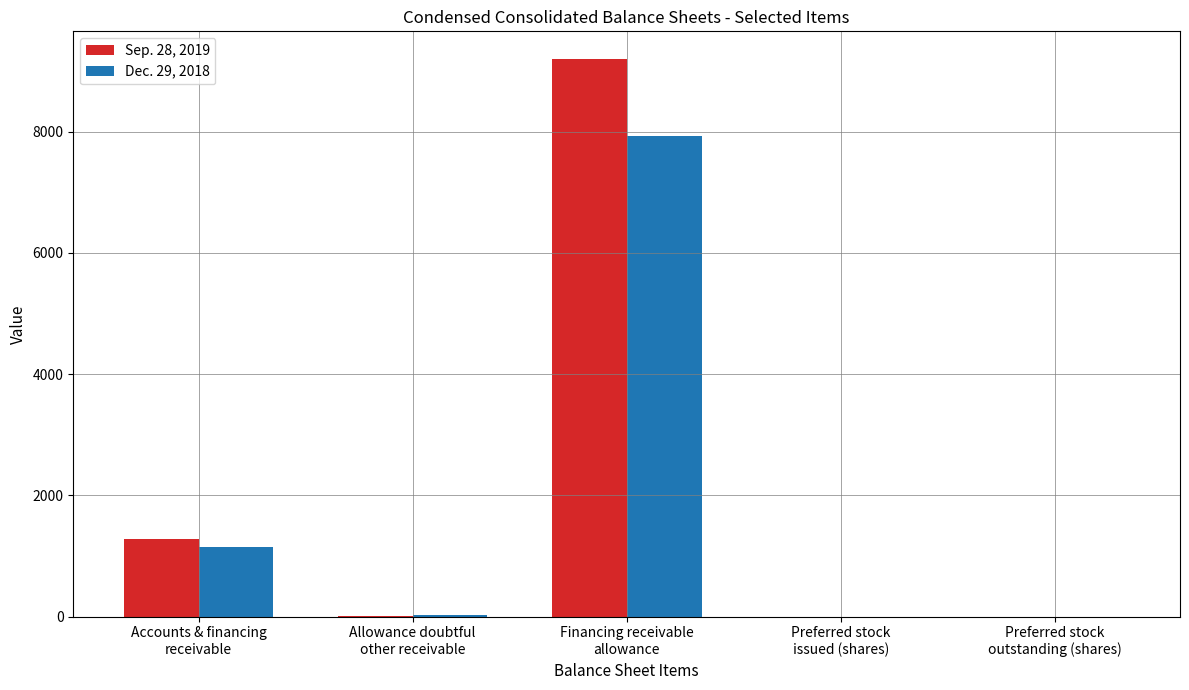

Reading right to left, transcribe all the data shown in this chart.

Sep. 28, 2019: Preferred stock
outstanding (shares)=0	Preferred stock
issued (shares)=0	Financing receivable
allowance=9195	Allowance doubtful
other receivable=16	Accounts & financing
receivable=1274
Dec. 29, 2018: Preferred stock
outstanding (shares)=1	Preferred stock
issued (shares)=1	Financing receivable
allowance=7926	Allowance doubtful
other receivable=24	Accounts & financing
receivable=1141